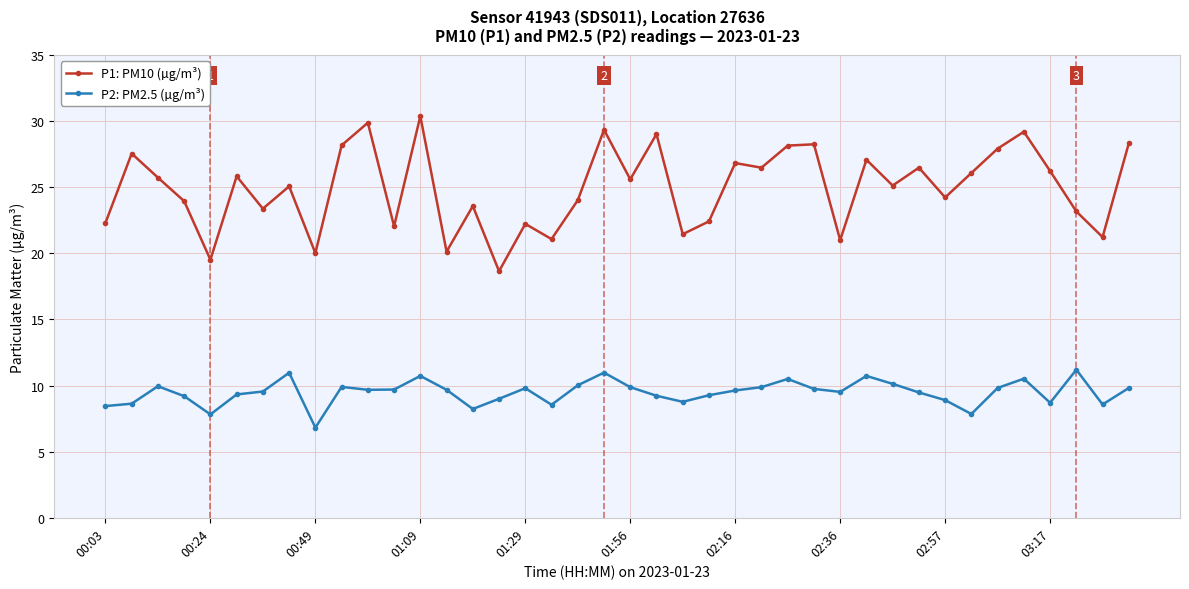

Which series has the largest total across all categories?

P1: PM10 (µg/m³)